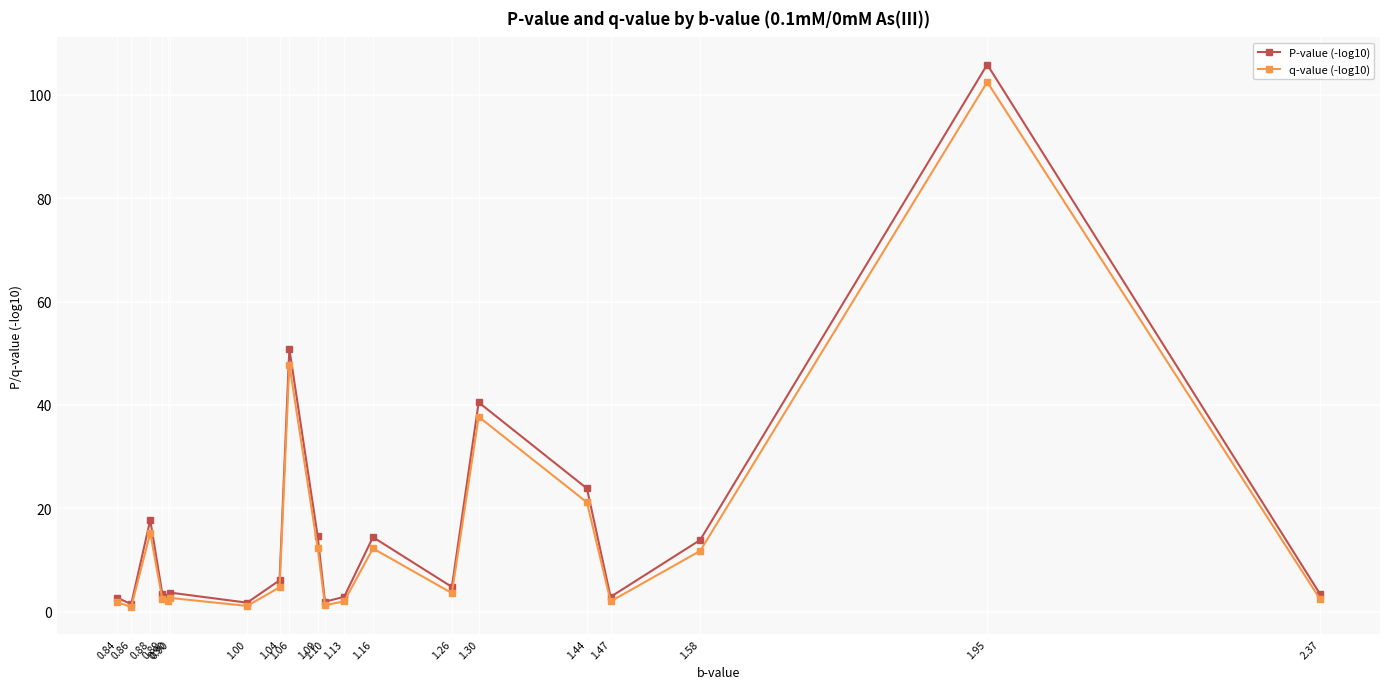

The P-value (-log10) series shows 3.7 at 0.90. True or false?

True